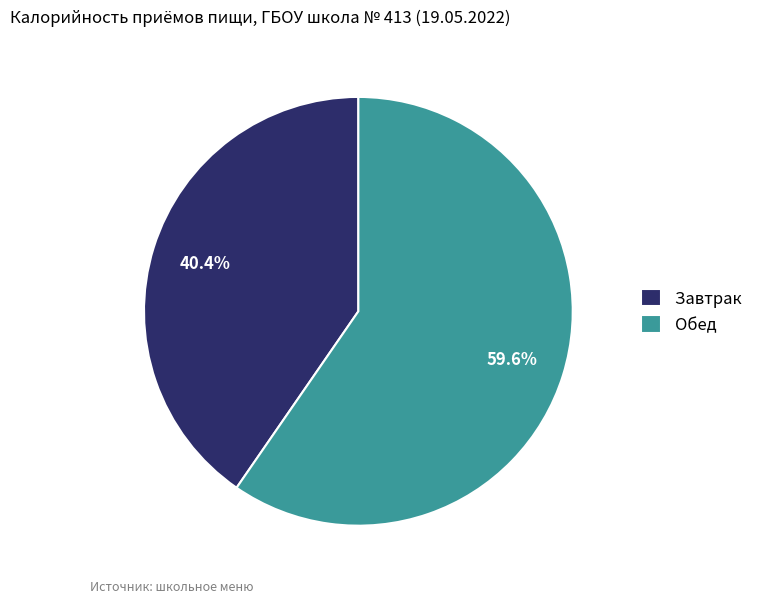

True or false: Завтрак accounts for 29% of the total.

False